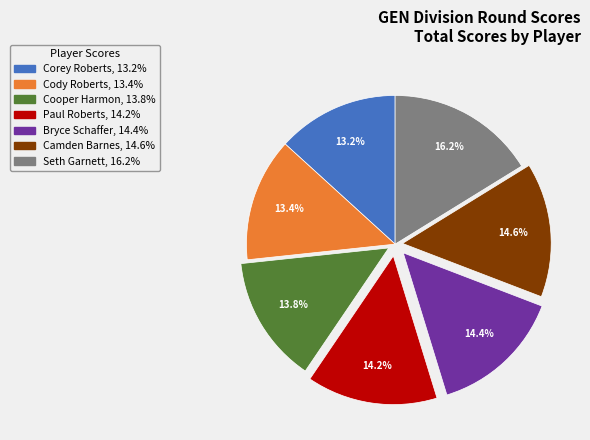

The Bryce Schaffer slice represents 27% of the pie. True or false?

False